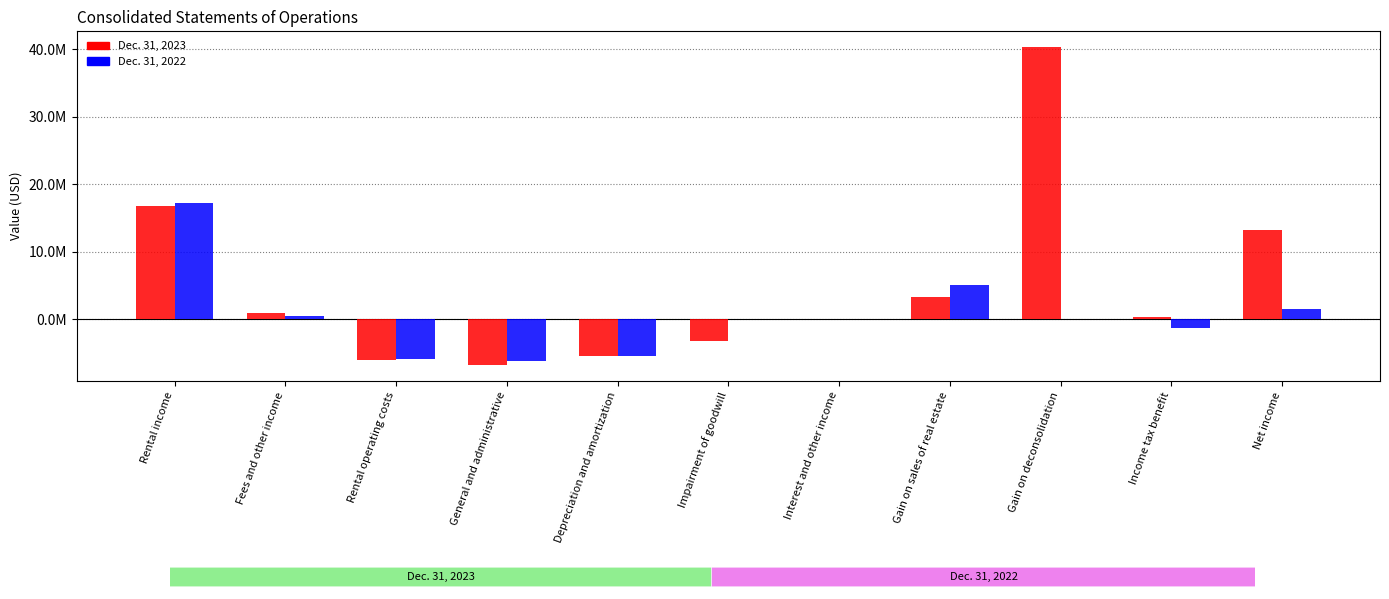

List the labels in order of Dec. 31, 2023 value, largest first.

Gain on deconsolidation, Rental income, Net income, Gain on sales of real estate, Fees and other income, Income tax benefit, Interest and other income, Impairment of goodwill, Depreciation and amortization, Rental operating costs, General and administrative